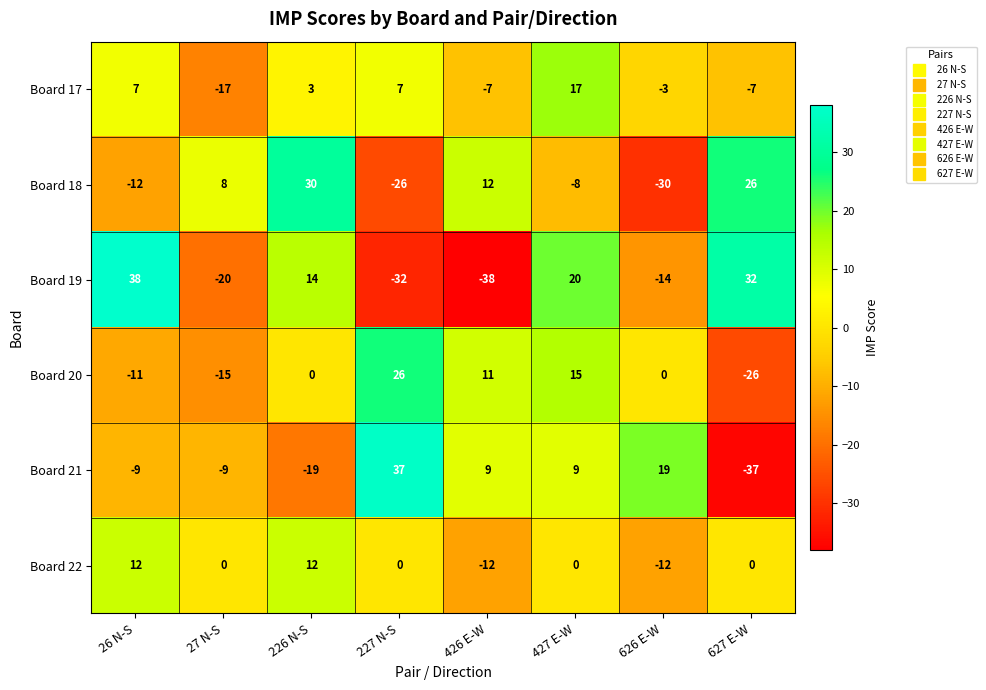

What is the sum of the Board 18 values at 626 E-W and 26 N-S?

-42